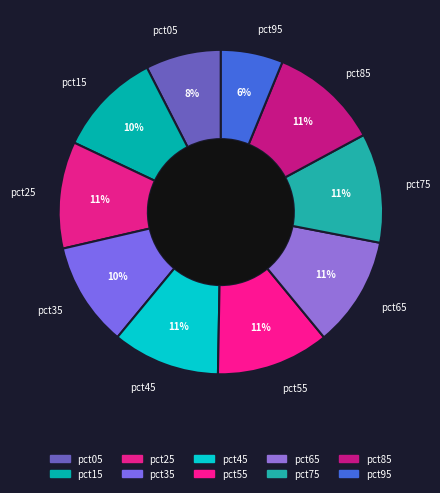

What percentage is the pct35 slice, to the nearest percent?

10%